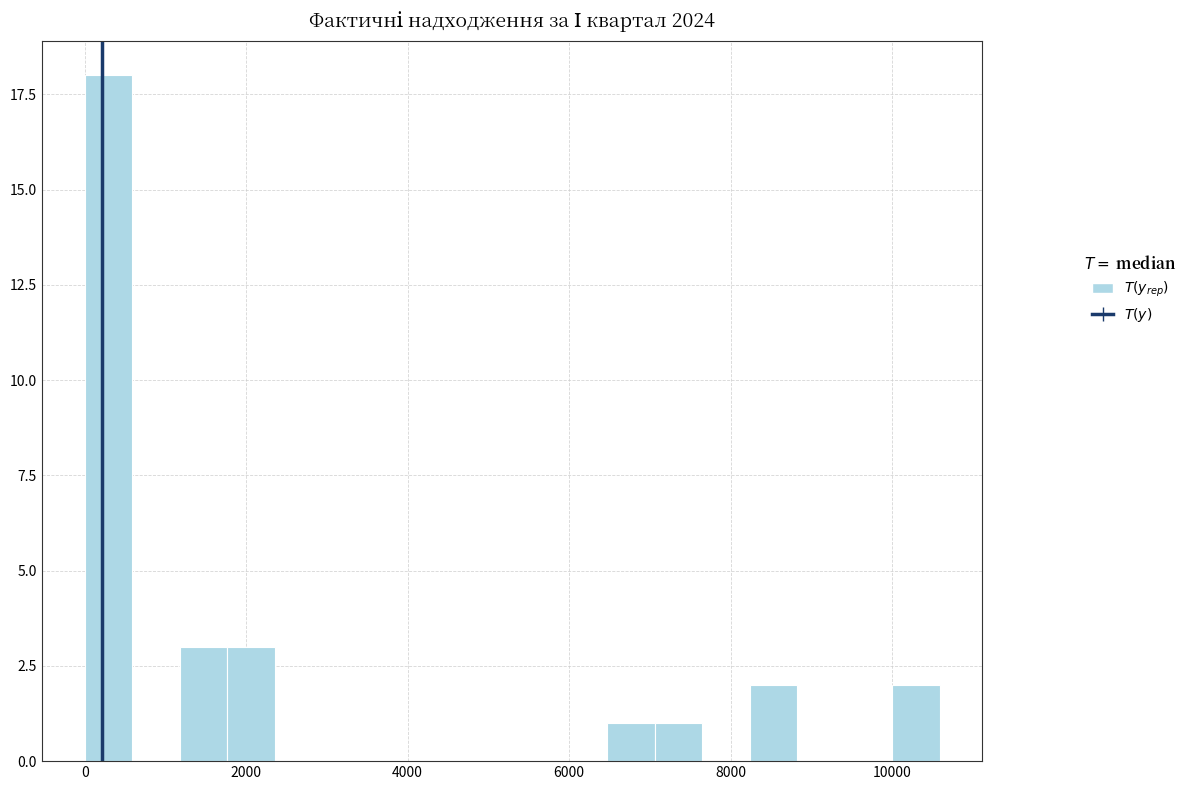

Read against the x-axis, roughly where is the centre of the tallest bar?

200